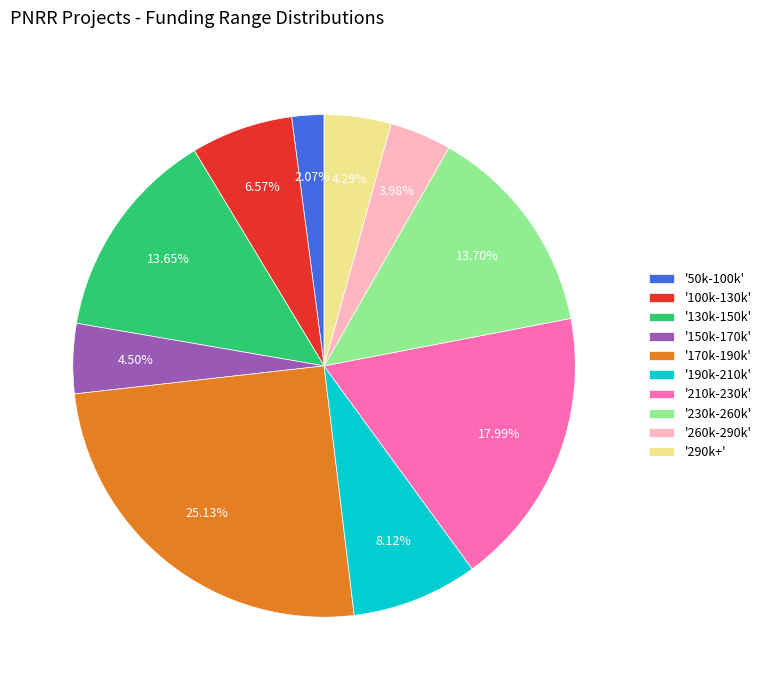

To the nearest percent, what is the average slice percentage?

10%